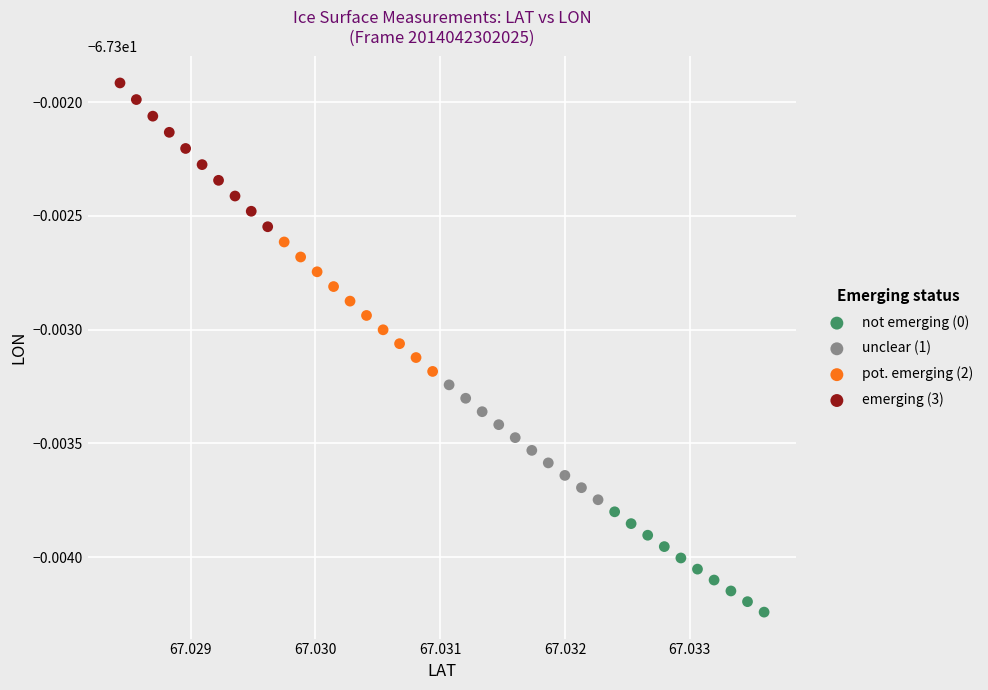

Which series has the widest spread of Y values?

emerging (3)